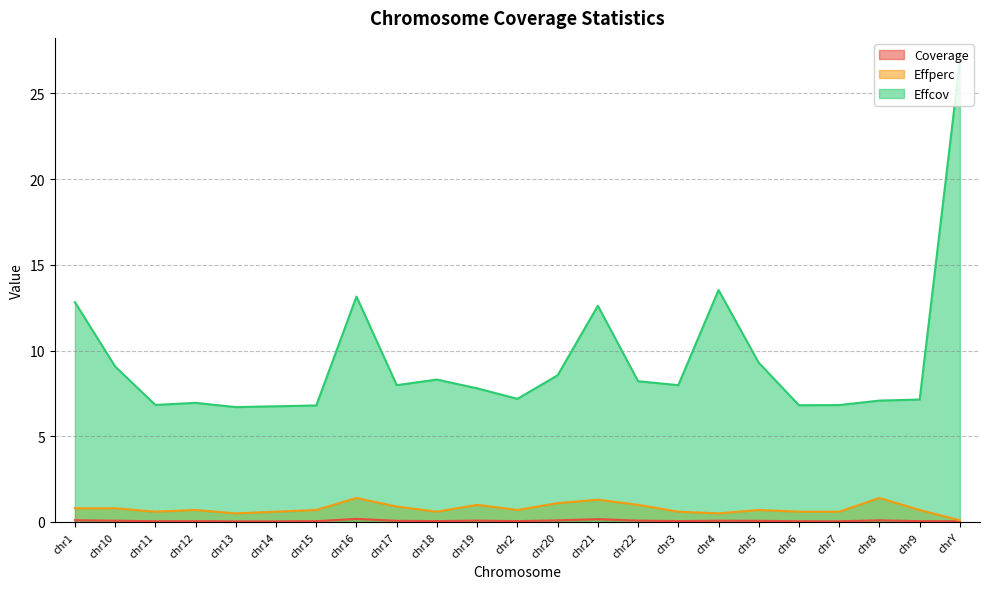

Which has a higher value, chr9 or chr4?

chr4